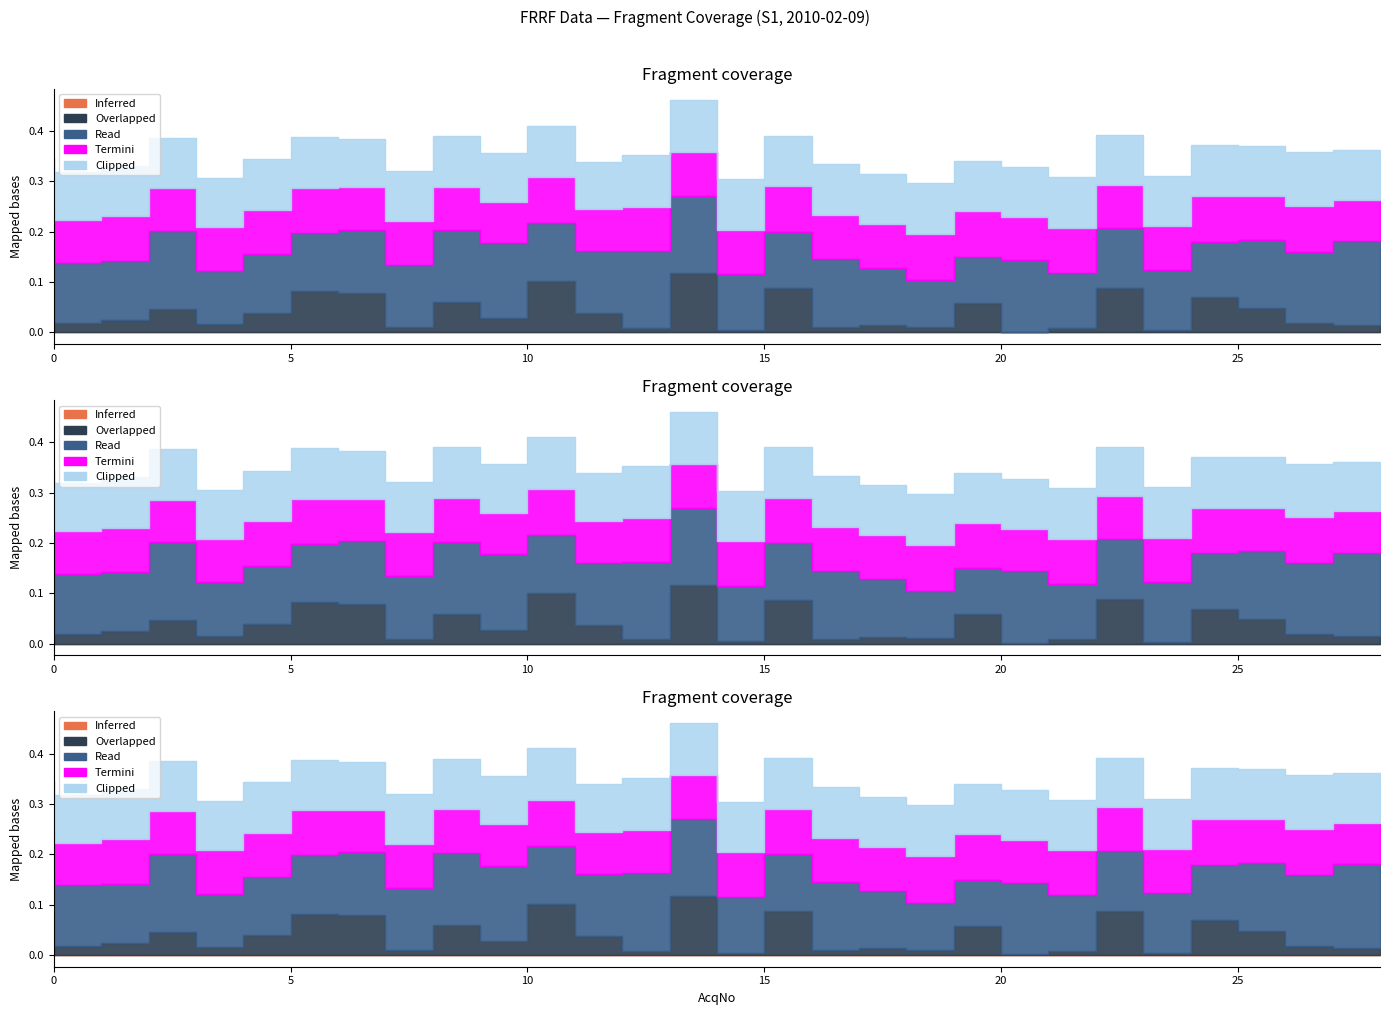

What is the minimum value for Clipped?

0.1